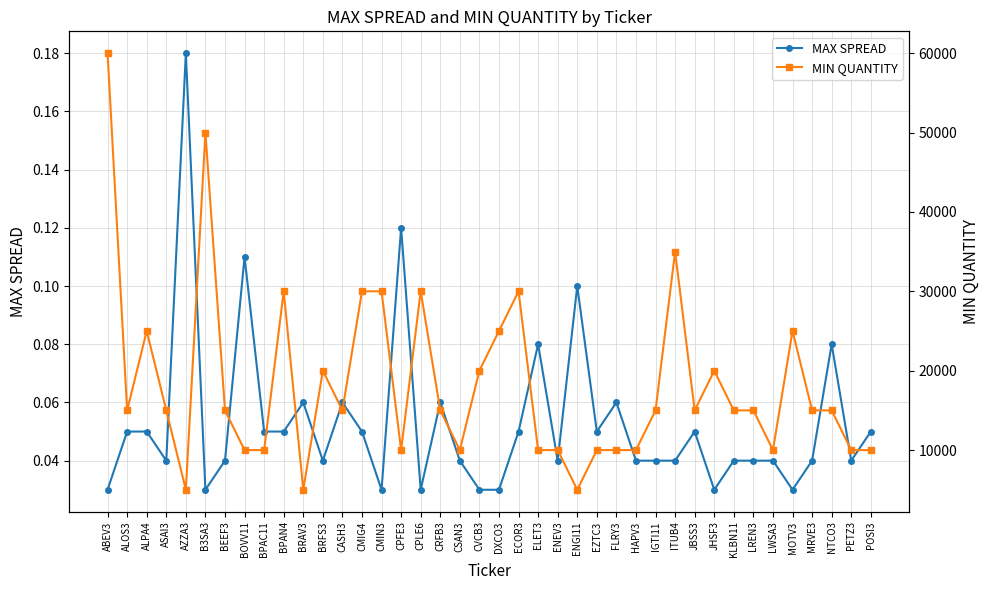

At which category is the sum across all series the highest?

ABEV3